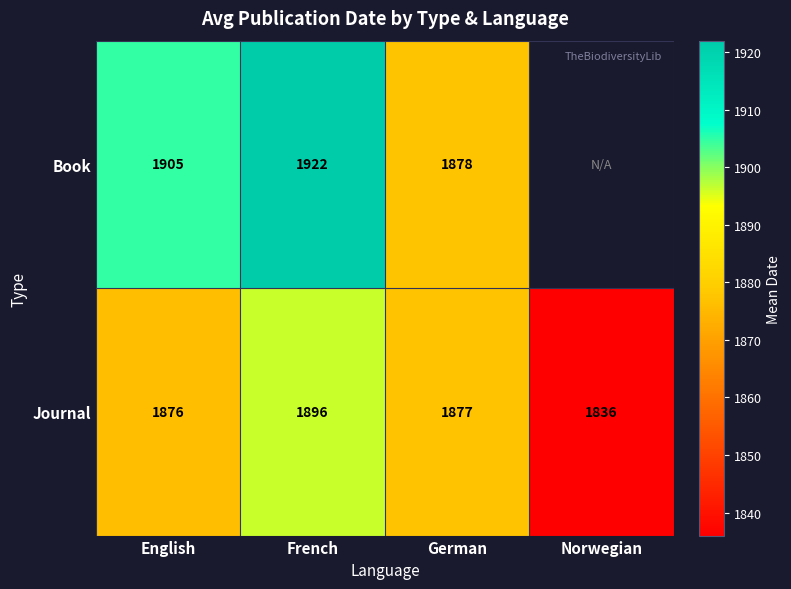

List the labels in order of Journal value, smallest first.

Norwegian, English, German, French